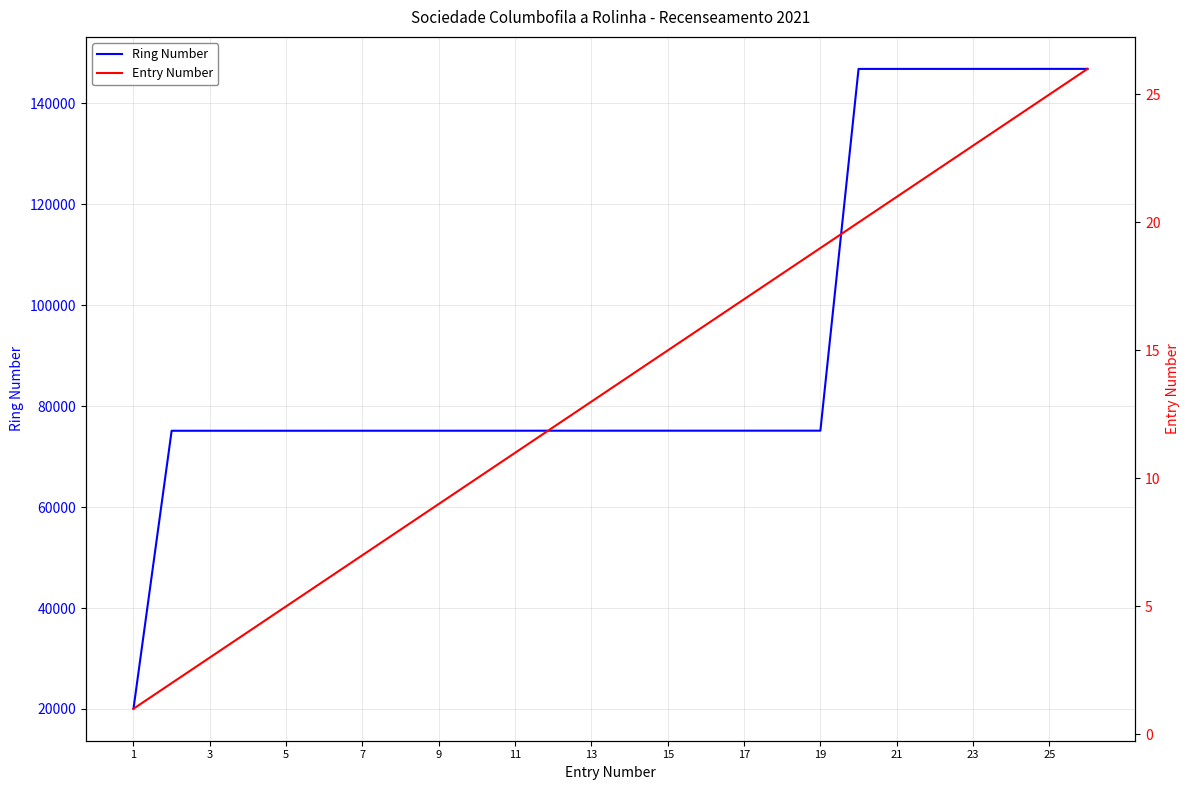

Is this an area chart (filled region under the line)?

No